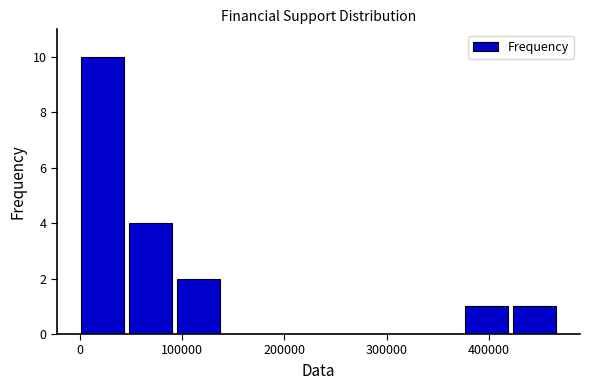

Reading left to right, list every bar in this chart as the range it spans on the x-axis followed by its height. Neither the bar edges nor the heights are printed on the chart, so give them approximately, as read against the axes.

0 to 50000: 10
50000 to 100000: 4
100000 to 140000: 2
140000 to 190000: 0
190000 to 240000: 0
240000 to 280000: 0
280000 to 330000: 0
330000 to 380000: 0
380000 to 420000: 1
420000 to 470000: 1